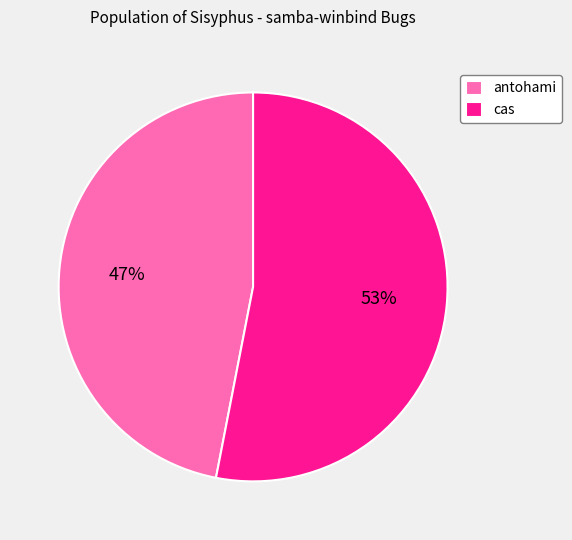

To the nearest percent, what portion does antohami represent?

47%